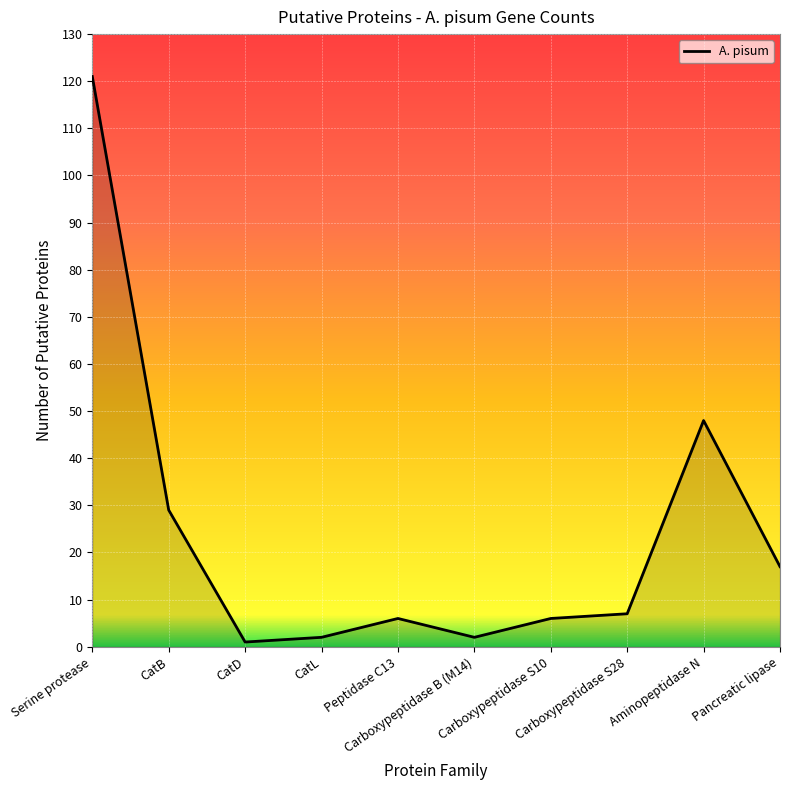

At which label does the data first exceed 7?

Serine protease